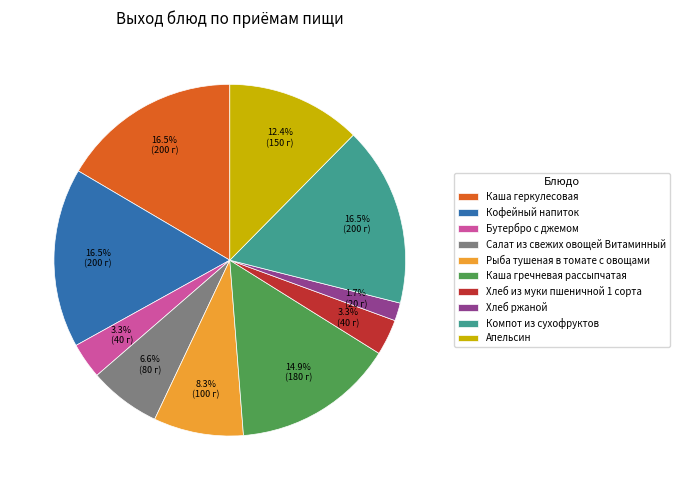

Is there a majority slice in this chart?

No